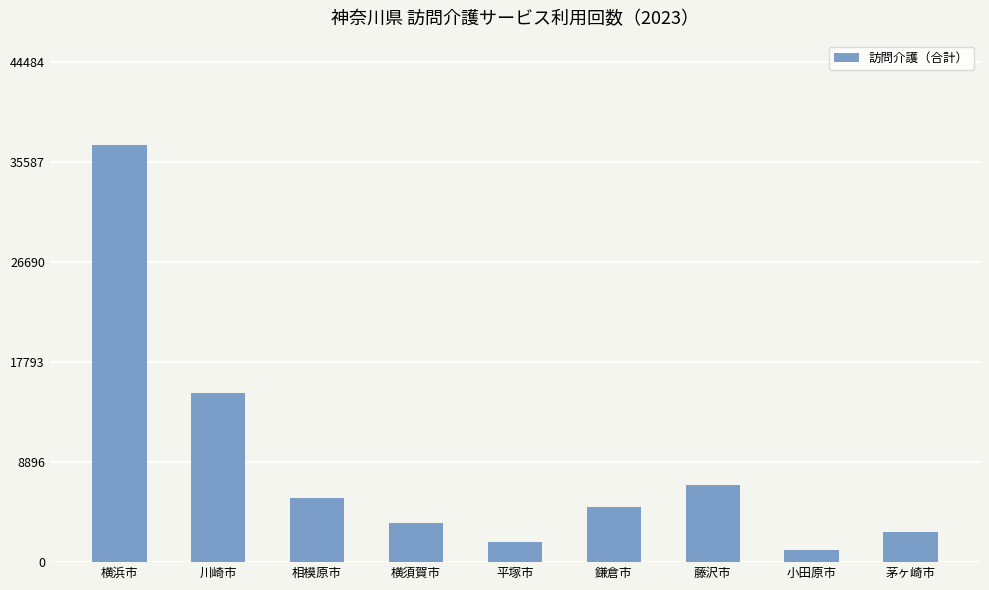

What is the change in value from 川崎市 to 横須賀市?

-11576